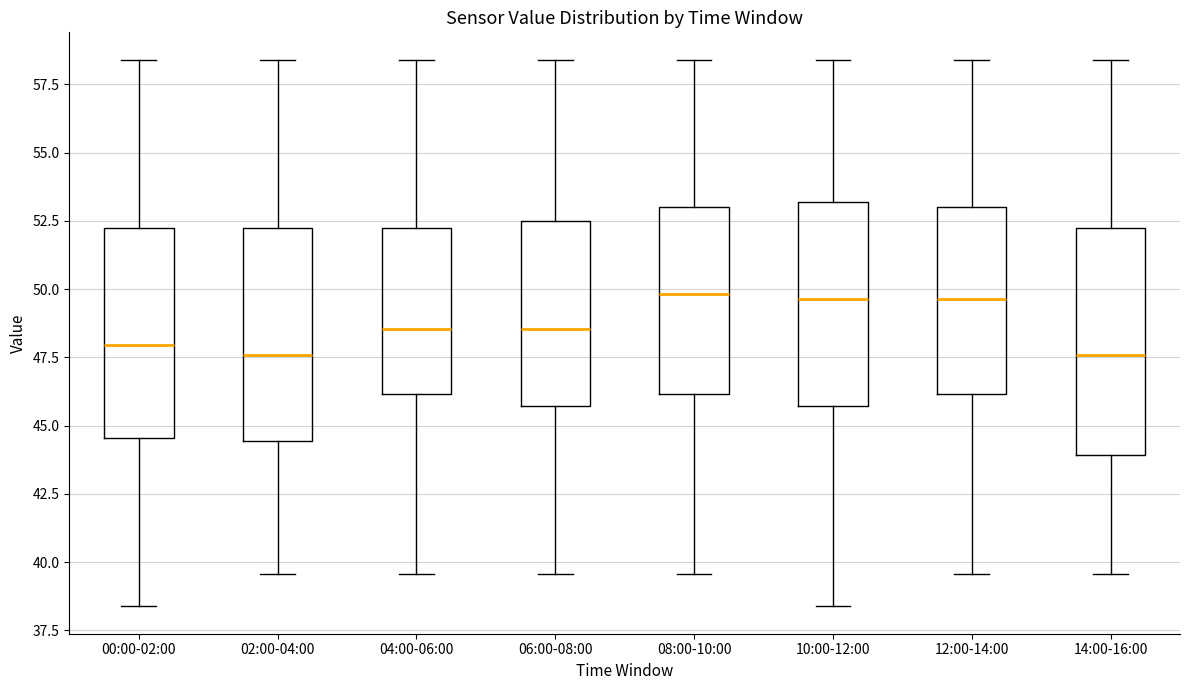

Reading left to right, read every box against the y-axis: the position of its median line, the range the box covers, and the ends of its whiskers. The values are not printed on the chart, so give them approximately, as read against the axis.

00:00-02:00: median 48.0, box 44.5 to 52.0, whiskers 38.5 to 58.5
02:00-04:00: median 47.5, box 44.5 to 52.0, whiskers 39.5 to 58.5
04:00-06:00: median 48.5, box 46.0 to 52.0, whiskers 39.5 to 58.5
06:00-08:00: median 48.5, box 45.5 to 52.5, whiskers 39.5 to 58.5
08:00-10:00: median 50.0, box 46.0 to 53.0, whiskers 39.5 to 58.5
10:00-12:00: median 49.5, box 45.5 to 53.0, whiskers 38.5 to 58.5
12:00-14:00: median 49.5, box 46.0 to 53.0, whiskers 39.5 to 58.5
14:00-16:00: median 47.5, box 44.0 to 52.0, whiskers 39.5 to 58.5